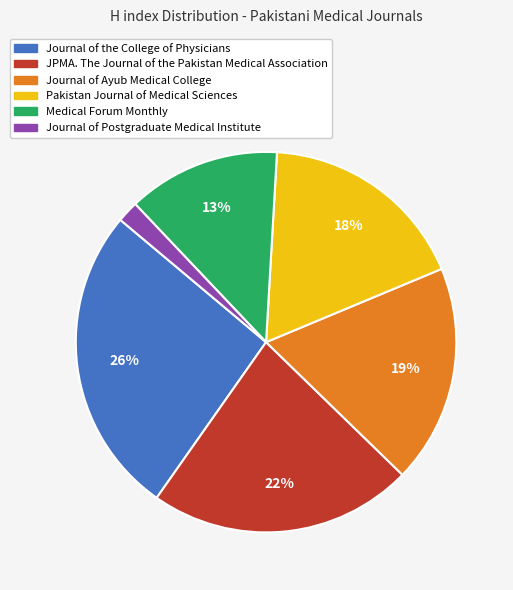

Is JPMA. The Journal of the Pakistan Medical Association the majority of the pie?

No